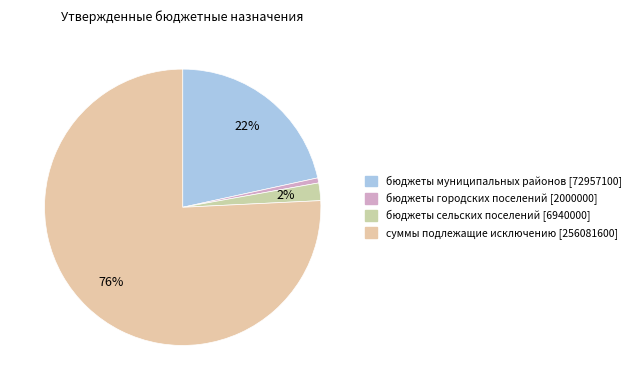

Which slice represents more than half of the pie?

суммы подлежащие исключению